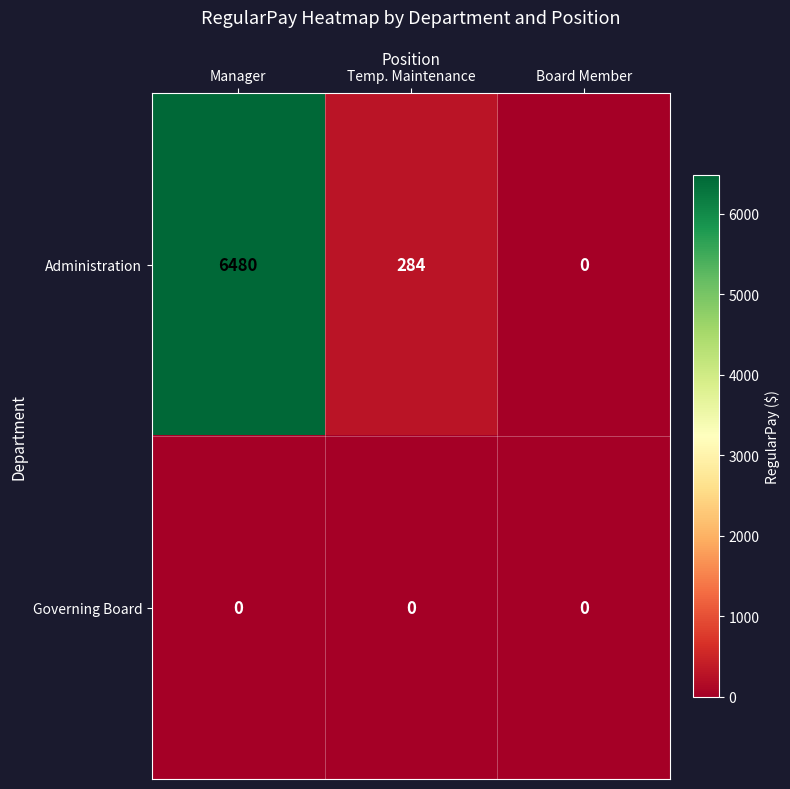

What is the sum of all Administration values?

6764